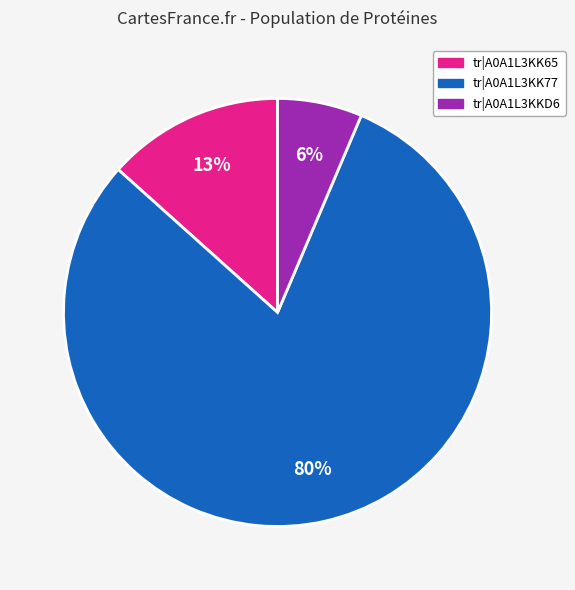

Is there a majority slice in this chart?

Yes